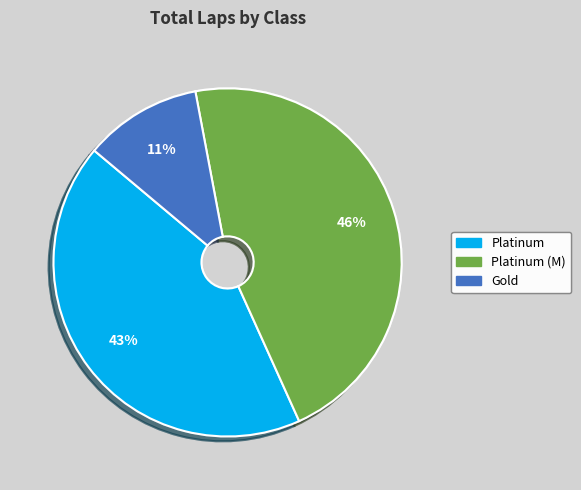

Approximately how many times larger is the value at Platinum (M) compared to Platinum?

1.1